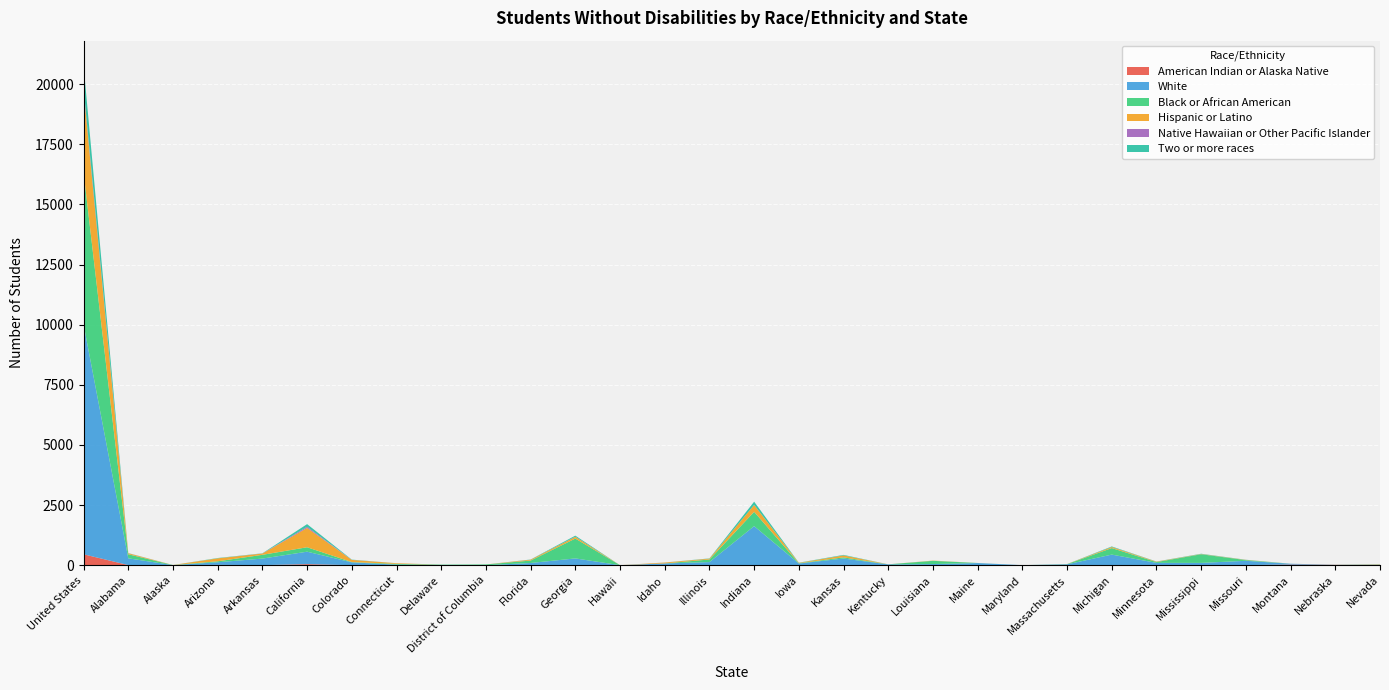

Reading left to right, transcribe all the data shown in this chart.

American Indian or Alaska Native: United States=453	Alabama=5	Alaska=1	Arizona=13	Arkansas=2	California=43	Colorado=1	Connecticut=0	Delaware=0	District of Columbia=0	Florida=3	Georgia=4	Hawaii=0	Idaho=0	Illinois=2	Indiana=5	Iowa=0	Kansas=10	Kentucky=0	Louisiana=1	Maine=1	Maryland=0	Massachusetts=0	Michigan=7	Minnesota=2	Mississippi=1	Missouri=3	Montana=26	Nebraska=13	Nevada=1
White: United States=9559	Alabama=280	Alaska=2	Arizona=108	Arkansas=272	California=518	Colorado=116	Connecticut=22	Delaware=7	District of Columbia=0	Florida=88	Georgia=277	Hawaii=0	Idaho=73	Illinois=126	Indiana=1619	Iowa=69	Kansas=266	Kentucky=31	Louisiana=46	Maine=87	Maryland=1	Massachusetts=35	Michigan=433	Minnesota=94	Mississippi=94	Missouri=179	Montana=33	Nebraska=5	Nevada=16
Black or African American: United States=6317	Alabama=168	Alaska=3	Arizona=40	Arkansas=157	California=184	Colorado=12	Connecticut=32	Delaware=14	District of Columbia=30	Florida=101	Georgia=826	Hawaii=0	Idaho=0	Illinois=109	Indiana=595	Iowa=12	Kansas=49	Kentucky=4	Louisiana=134	Maine=2	Maryland=0	Massachusetts=7	Michigan=271	Minnesota=34	Mississippi=359	Missouri=30	Montana=0	Nebraska=1	Nevada=6
Hispanic or Latino: United States=3401	Alabama=42	Alaska=1	Arizona=123	Arkansas=53	California=803	Colorado=90	Connecticut=27	Delaware=0	District of Columbia=0	Florida=35	Georgia=73	Hawaii=0	Idaho=36	Illinois=34	Indiana=285	Iowa=15	Kansas=81	Kentucky=0	Louisiana=9	Maine=1	Maryland=0	Massachusetts=3	Michigan=44	Minnesota=16	Mississippi=10	Missouri=8	Montana=0	Nebraska=2	Nevada=13
Native Hawaiian or Other Pacific Islander: United States=108	Alabama=4	Alaska=0	Arizona=0	Arkansas=3	California=49	Colorado=2	Connecticut=0	Delaware=0	District of Columbia=0	Florida=1	Georgia=2	Hawaii=0	Idaho=1	Illinois=0	Indiana=0	Iowa=0	Kansas=0	Kentucky=1	Louisiana=0	Maine=0	Maryland=0	Massachusetts=0	Michigan=1	Minnesota=1	Mississippi=0	Missouri=1	Montana=0	Nebraska=0	Nevada=1
Two or more races: United States=935	Alabama=5	Alaska=0	Arizona=14	Arkansas=7	California=110	Colorado=10	Connecticut=1	Delaware=2	District of Columbia=0	Florida=8	Georgia=46	Hawaii=0	Idaho=2	Illinois=11	Indiana=137	Iowa=8	Kansas=22	Kentucky=0	Louisiana=1	Maine=1	Maryland=0	Massachusetts=2	Michigan=23	Minnesota=6	Mississippi=12	Missouri=5	Montana=1	Nebraska=0	Nevada=2